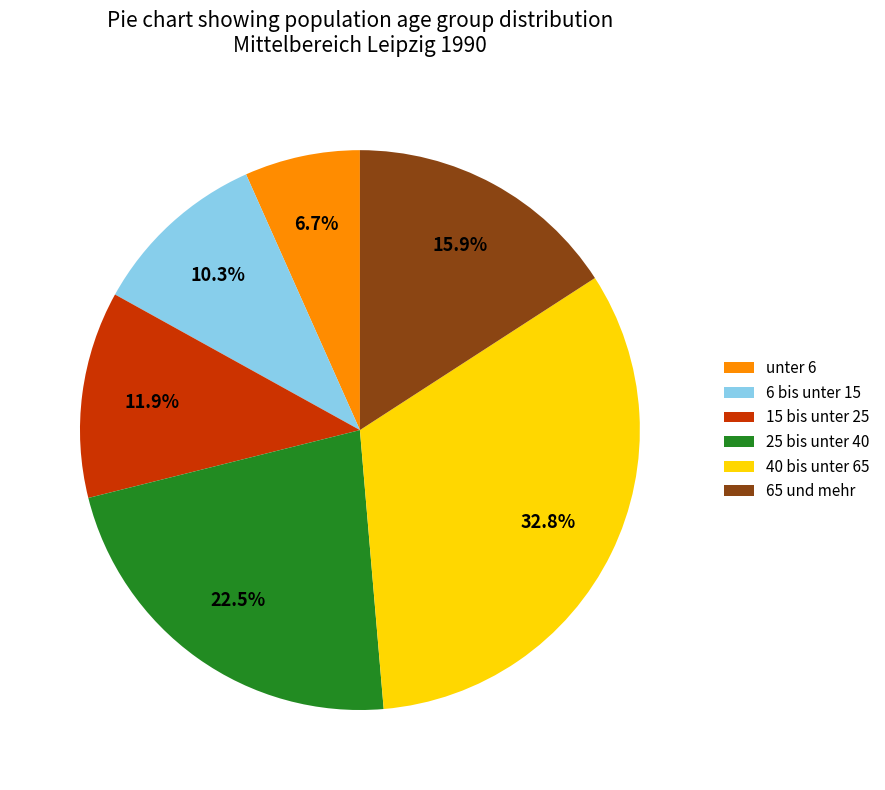

The 6 bis unter 15 slice represents 19% of the pie. True or false?

False